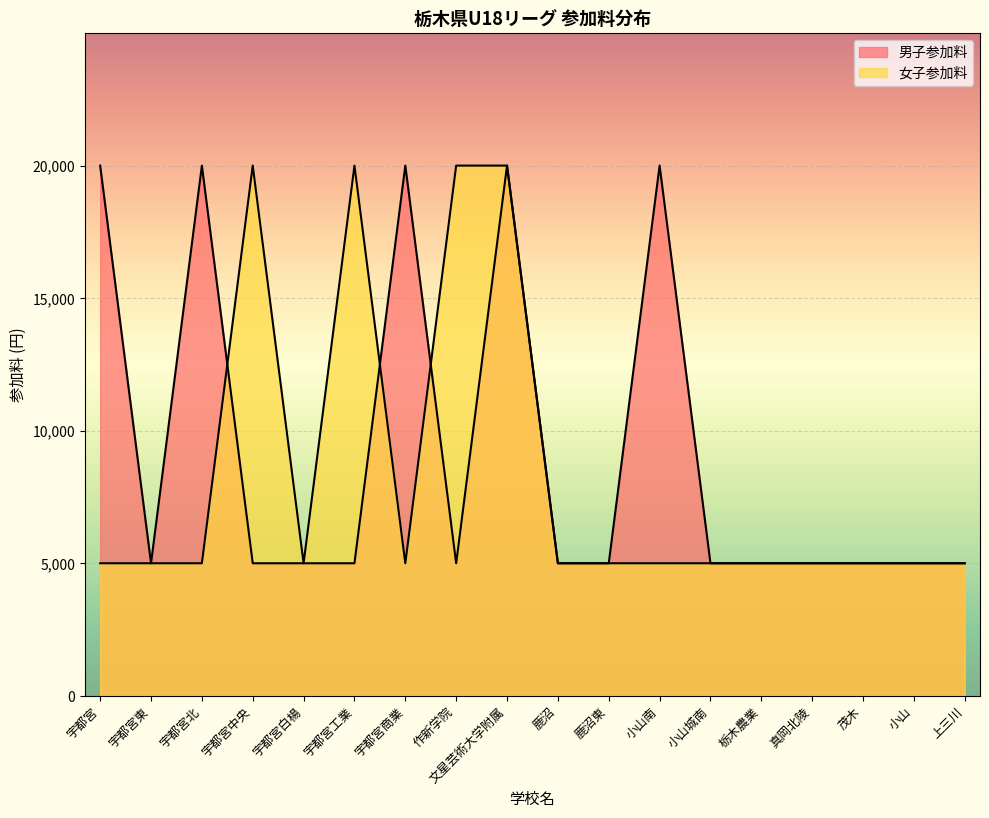

True or false: 女子参加料 and 男子参加料 cross at least once.

True